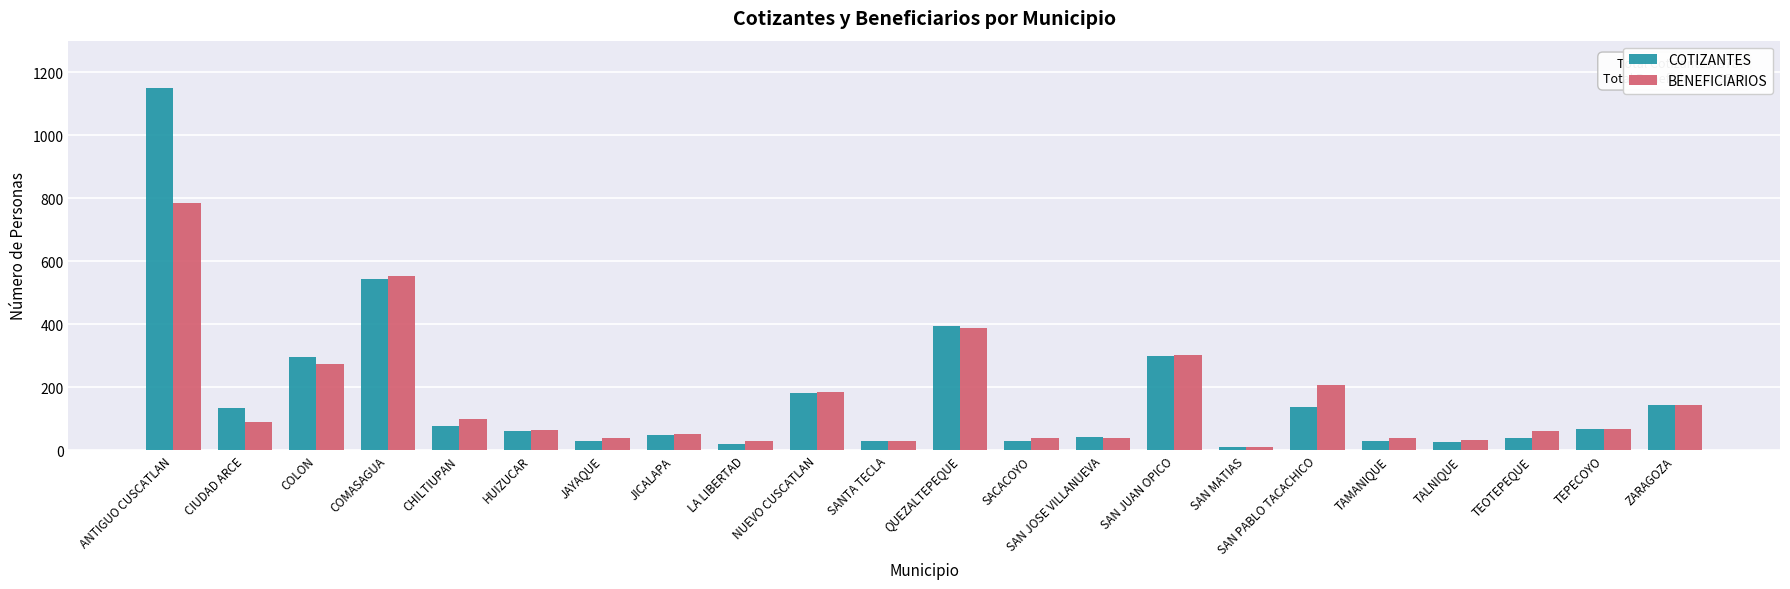

At which label does BENEFICIARIOS reach its minimum?

SAN MATIAS